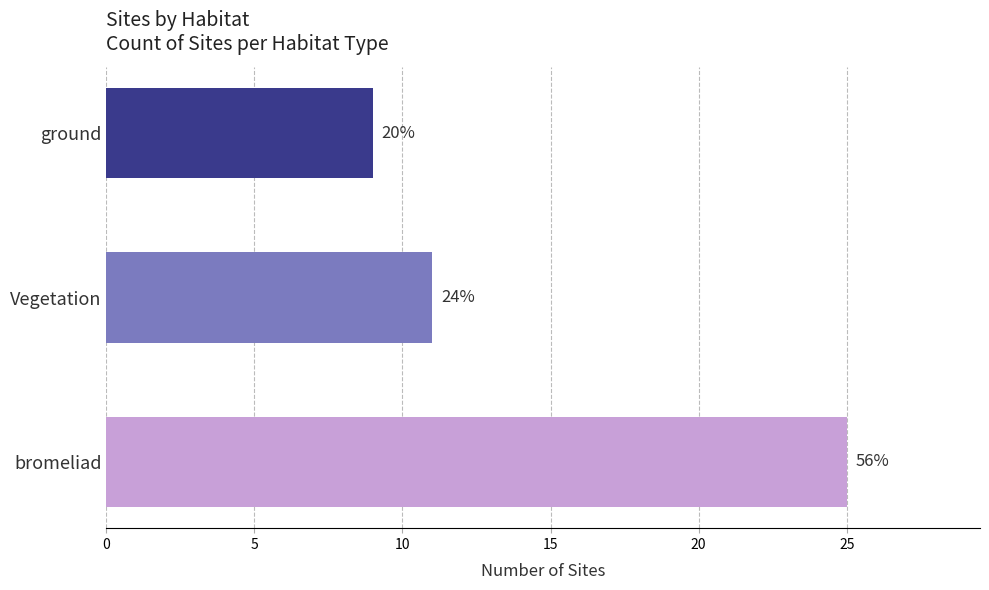

What is the difference between the maximum and minimum values?

16